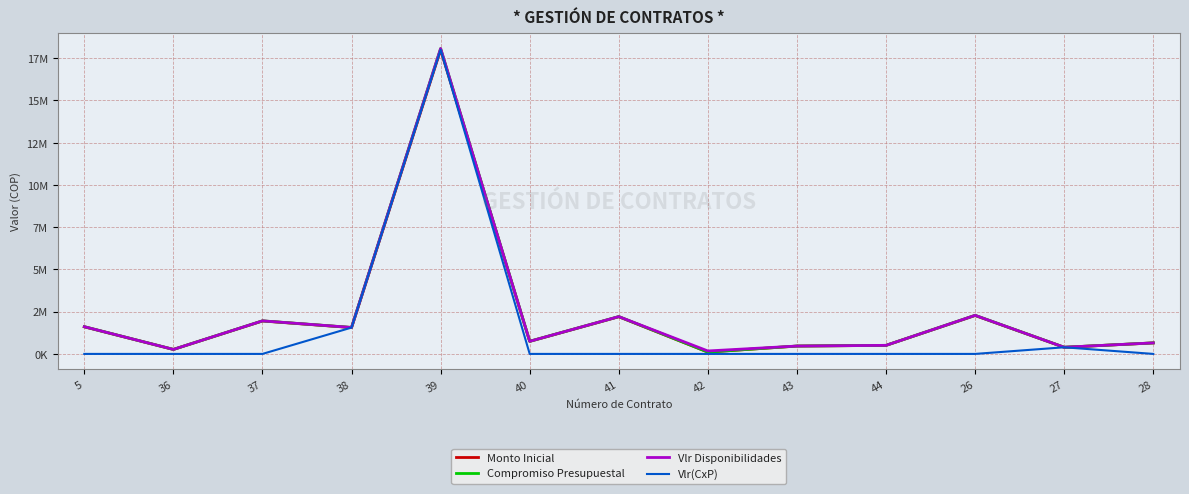

What is the approximate value of Vlr Disponibilidades at 44?

507201